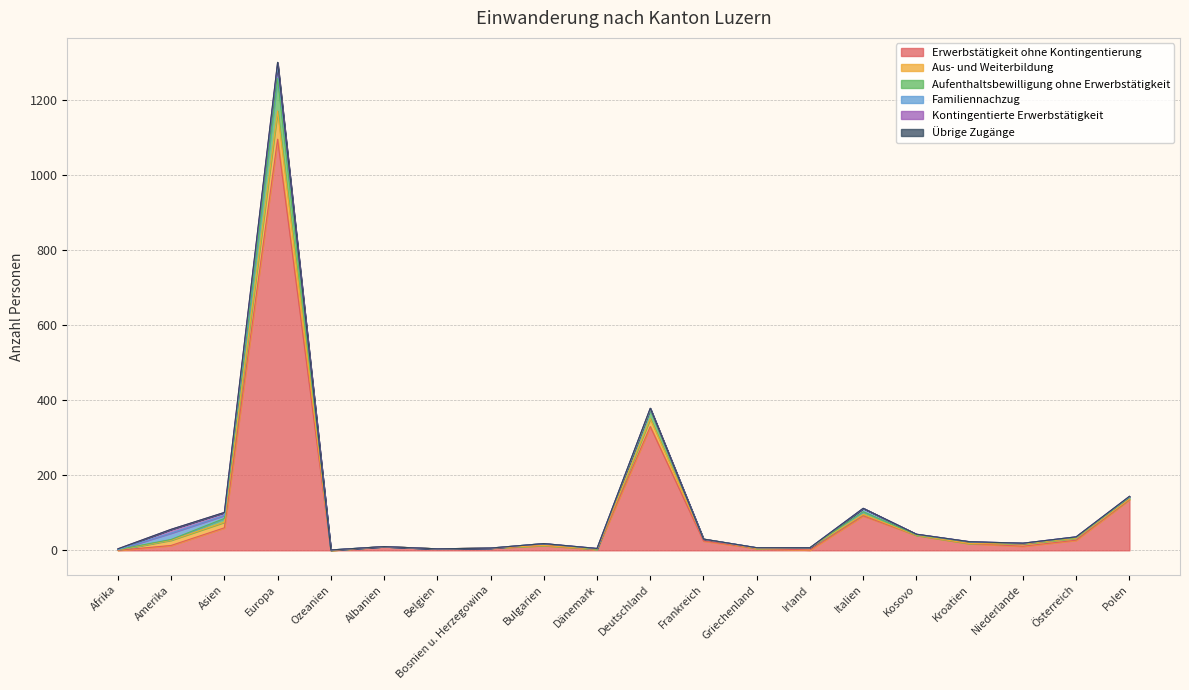

Which label corresponds to the largest value in the chart?

Europa